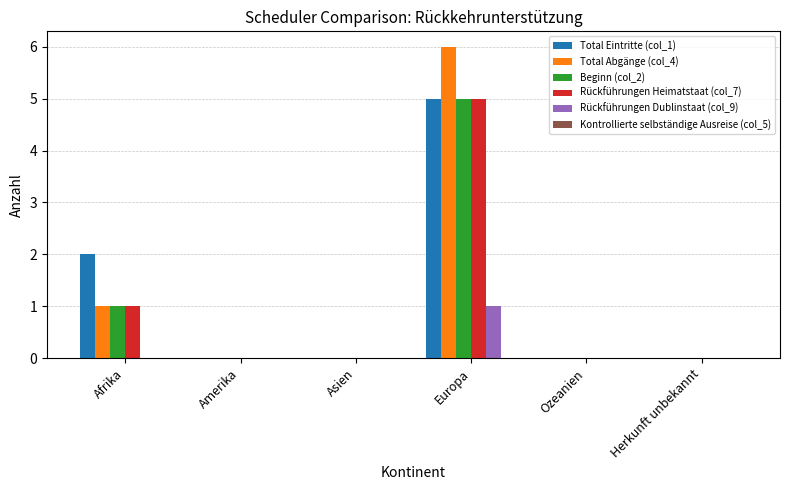

How many categories are shown in the chart?

6